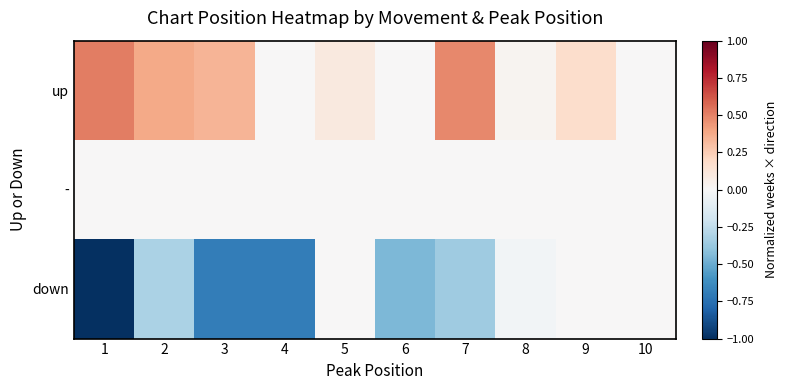

What is the maximum value shown in the chart?

0.5